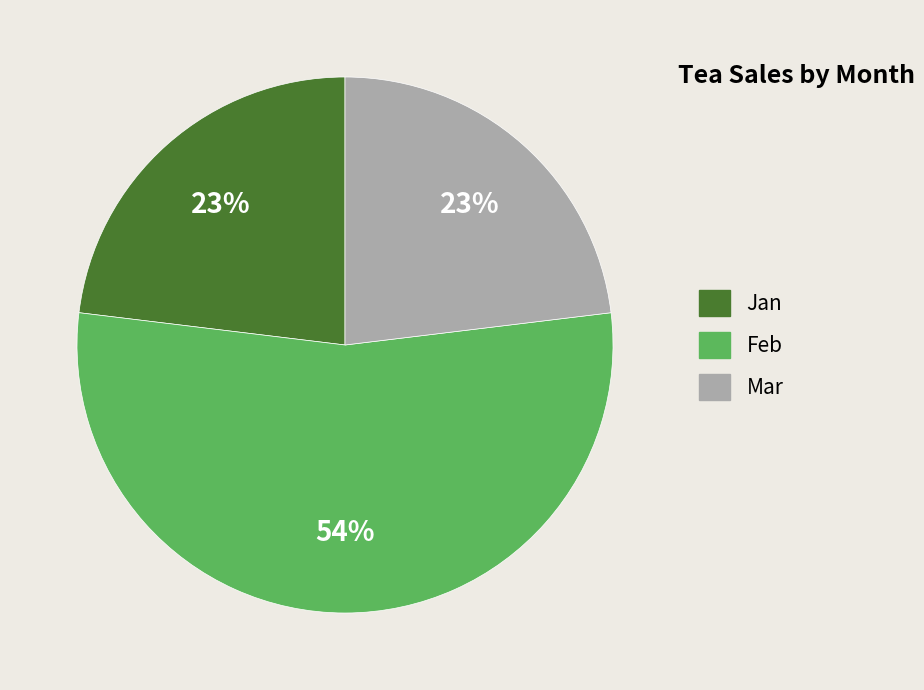

Does any single category account for the majority?

Yes